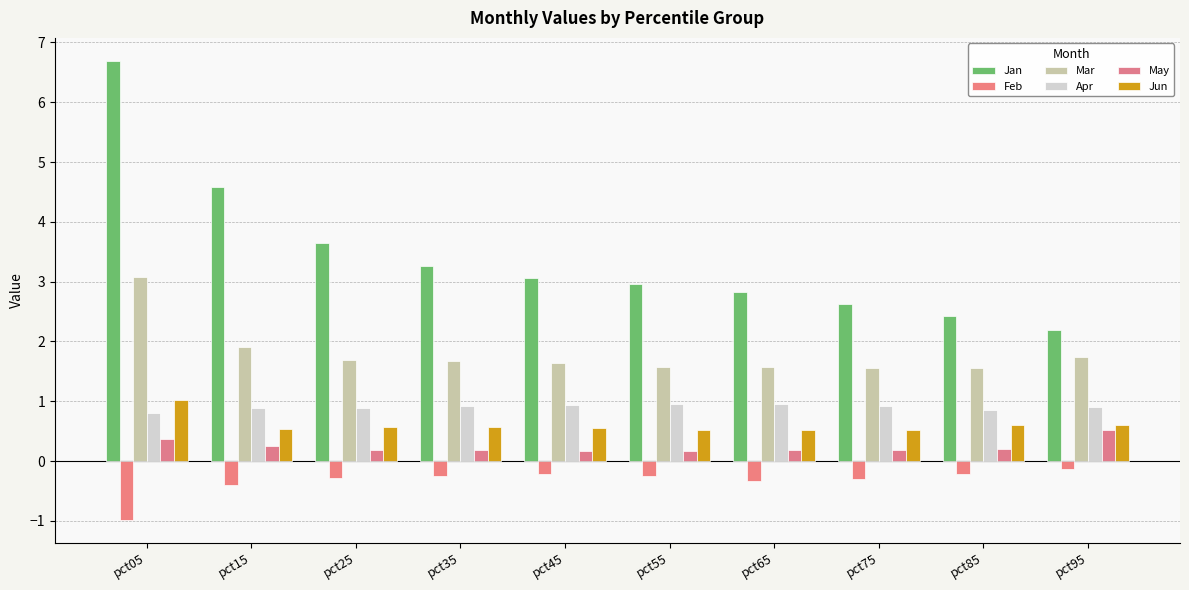

What is the sum of the Jun values at pct45 and pct75?

1.1